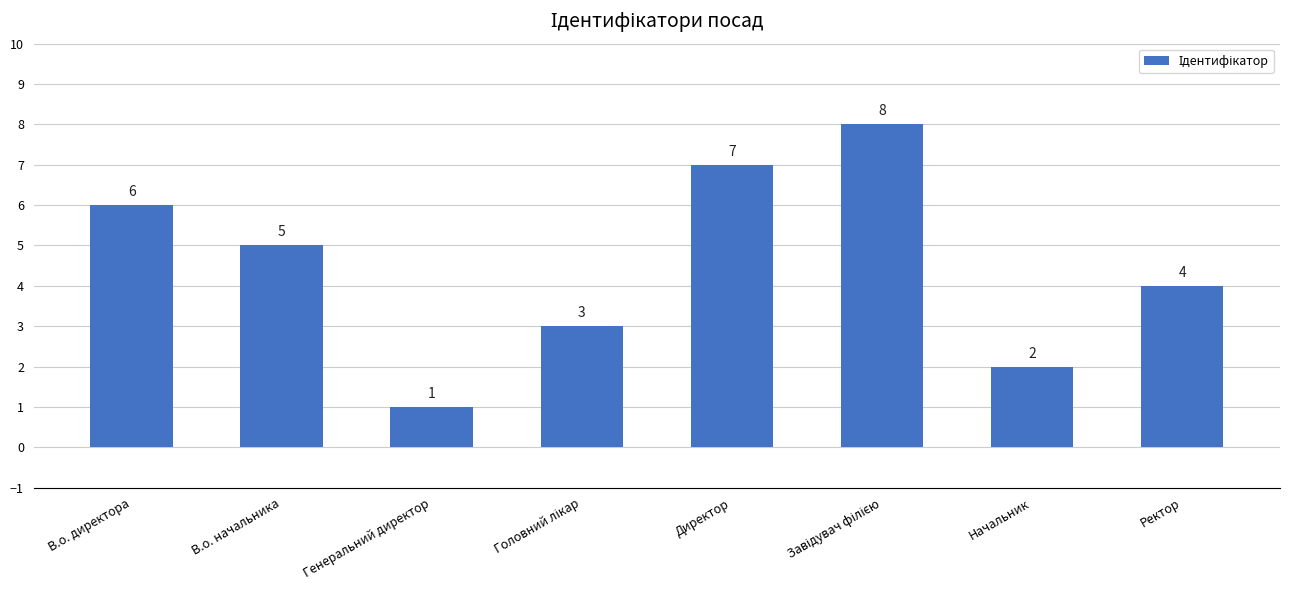

At which label is the value closest to 4?

Ректор